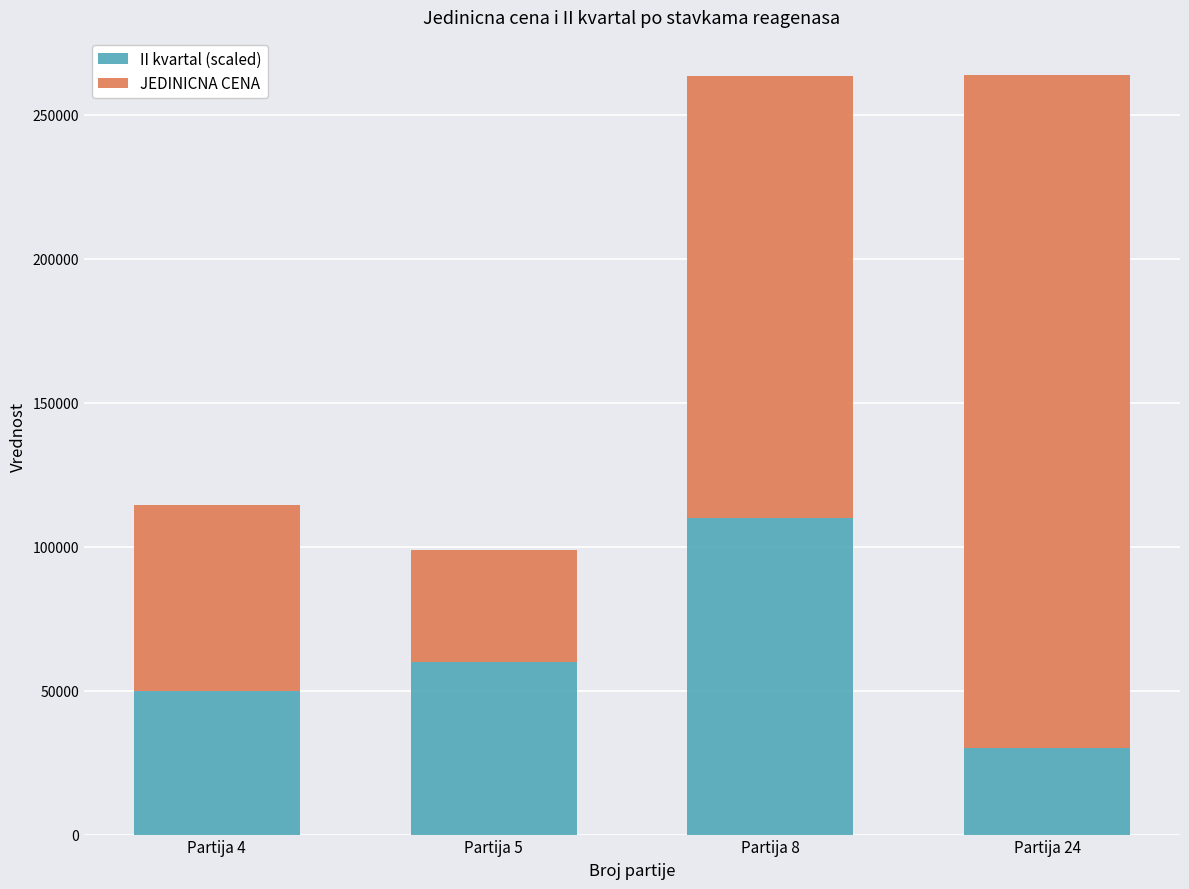

What are all the series names shown in the legend?

II kvartal (scaled), JEDINICNA CENA